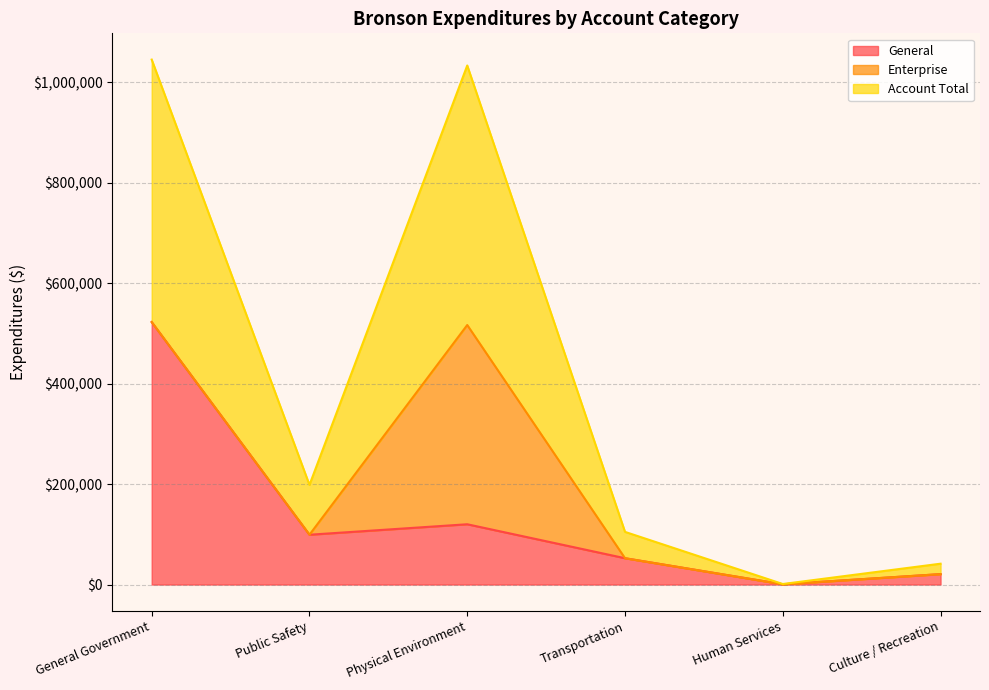

What is the total value across all series at Physical Environment?

1033718